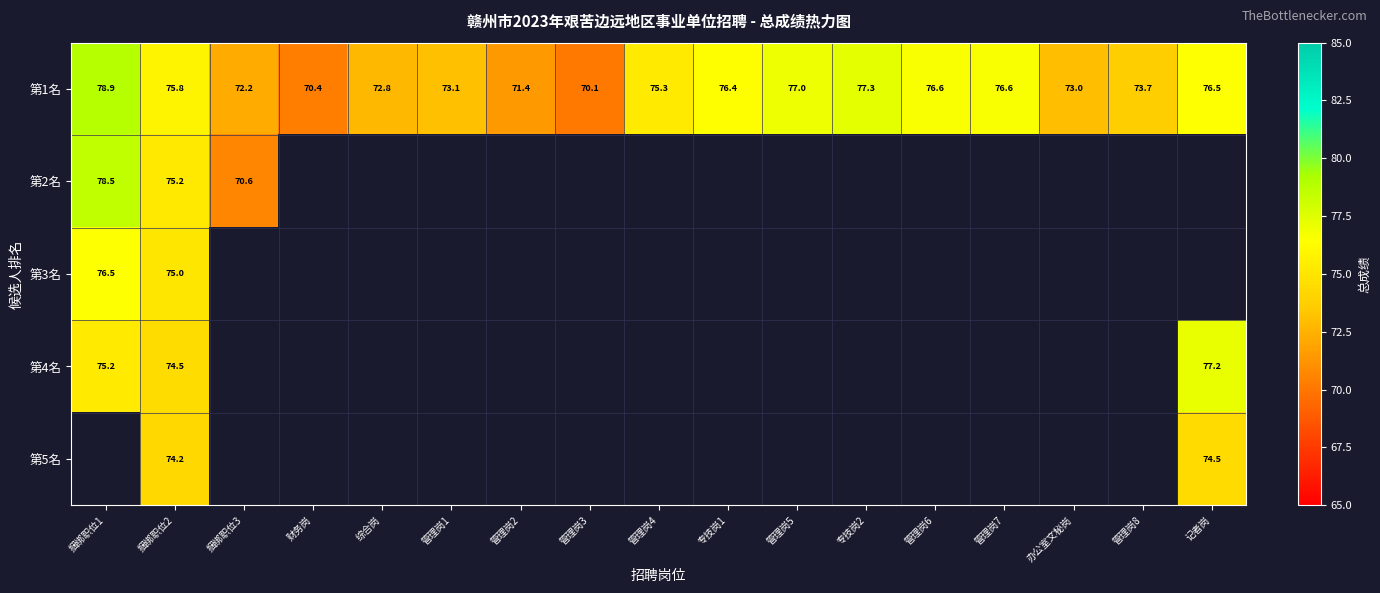

Between 管理岗4 and 捆绑职位2, which is larger?

捆绑职位2